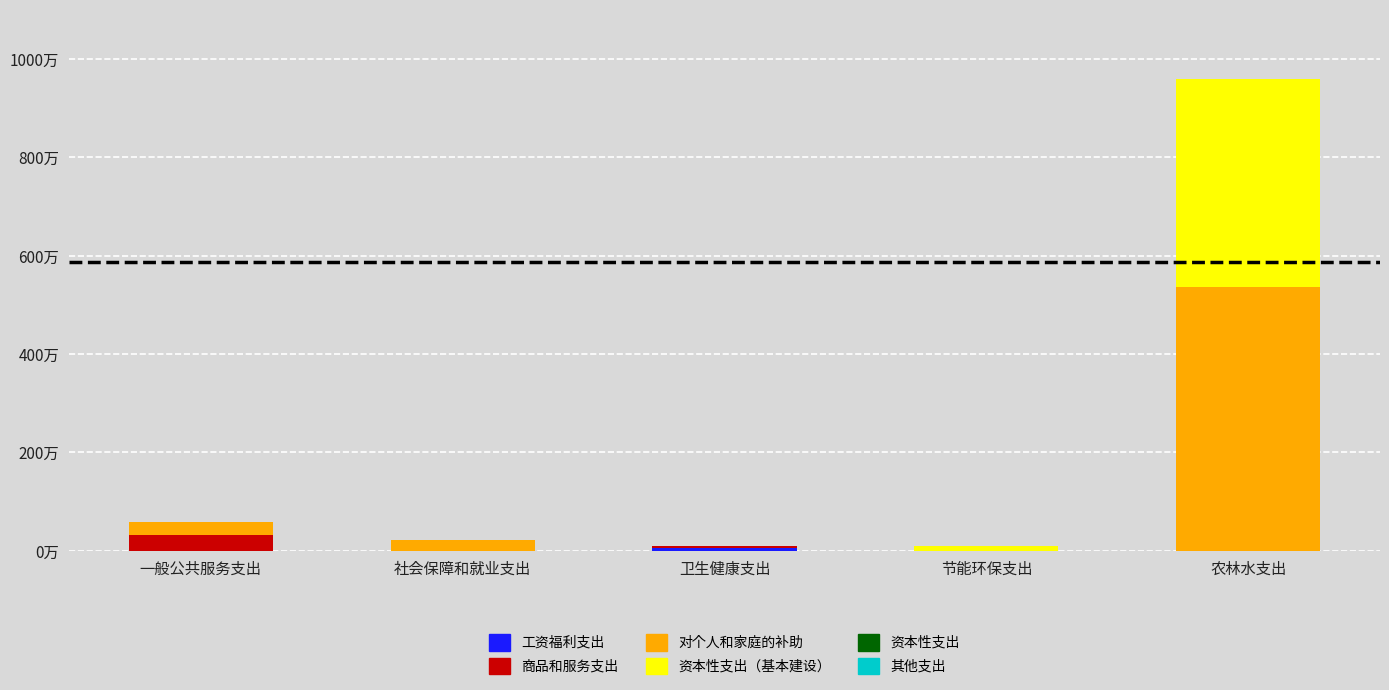

Does the chart contain stacked bars?

Yes